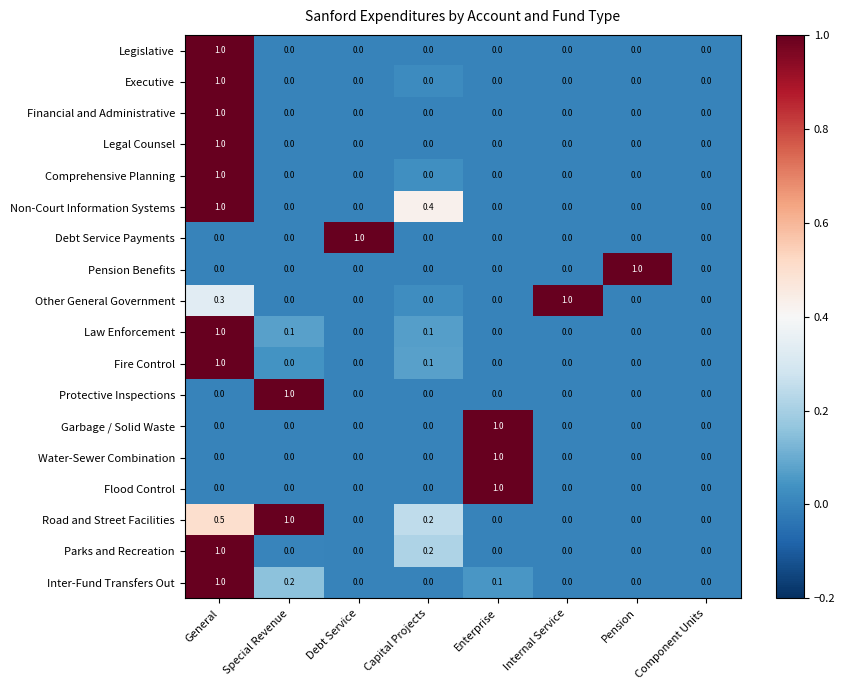

Is it true that Garbage / Solid Waste equals 0.0 at Debt Service?

True